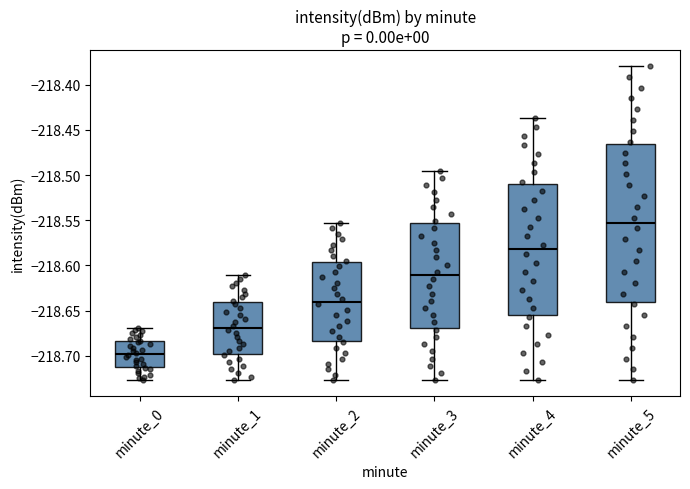

Where does the lower whisker of the box for minute_3 end on the y-axis? The values are not printed on the chart, so give them approximately, as read against the axis.

-218.725